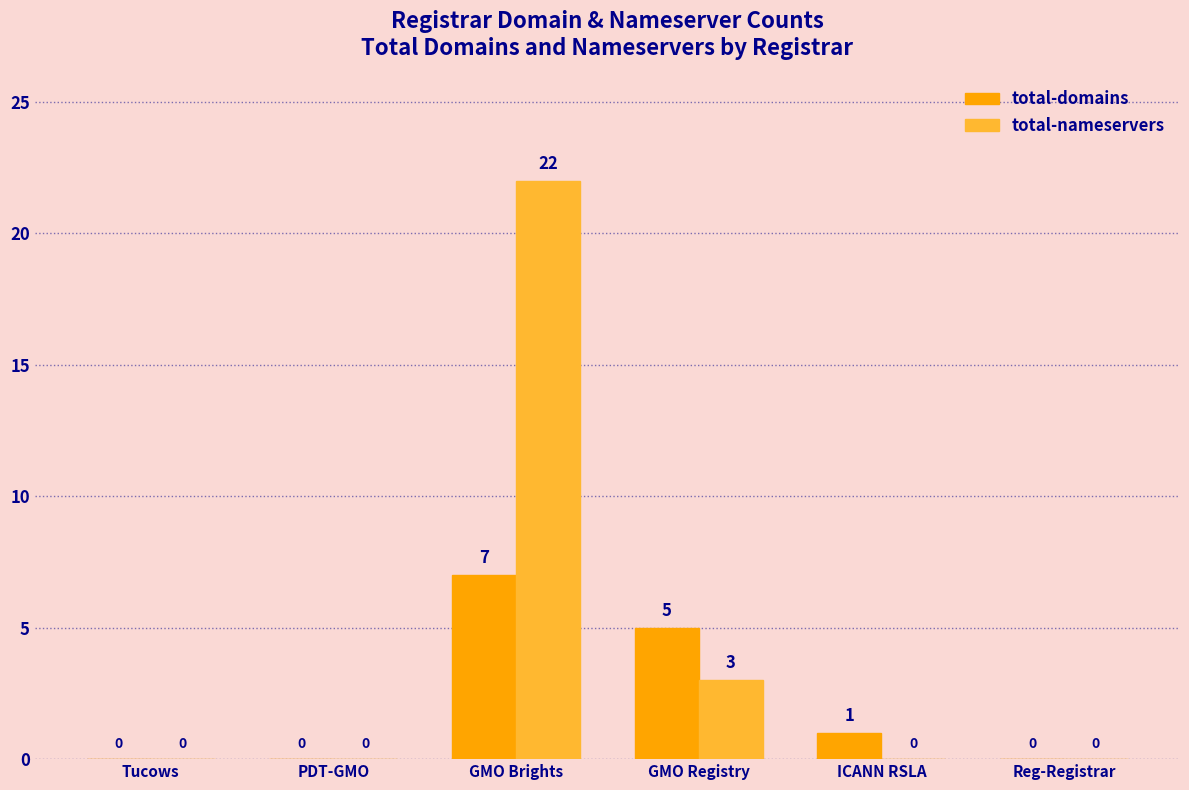

At which category is the sum across all series the highest?

GMO Brights